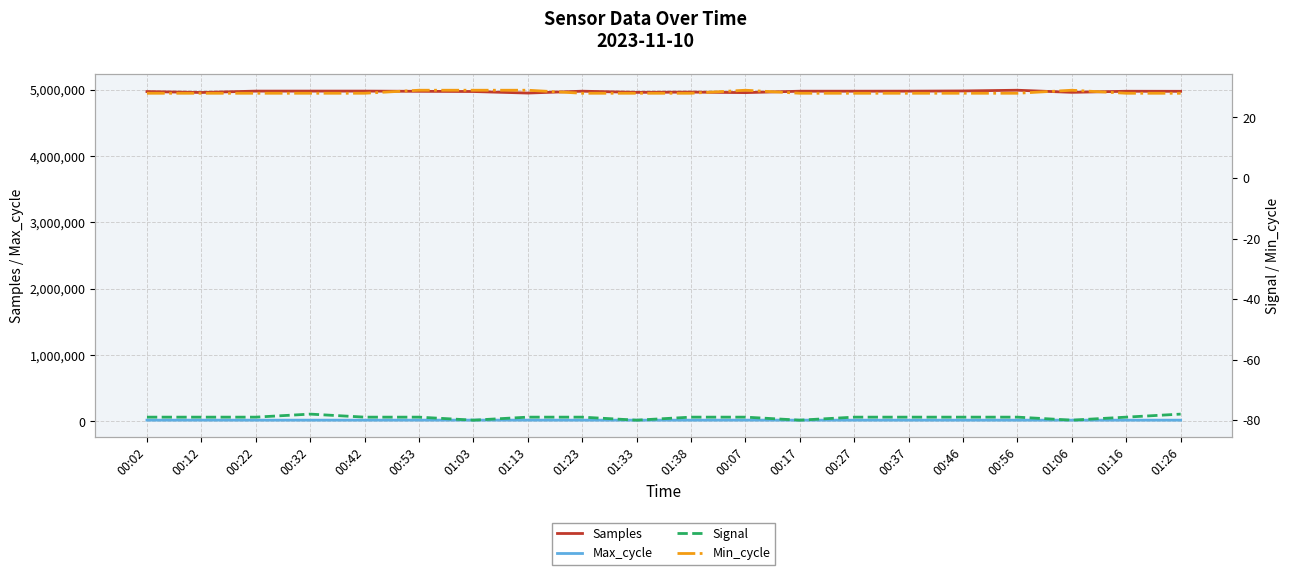

How many data points in Min_cycle are above 28?

5